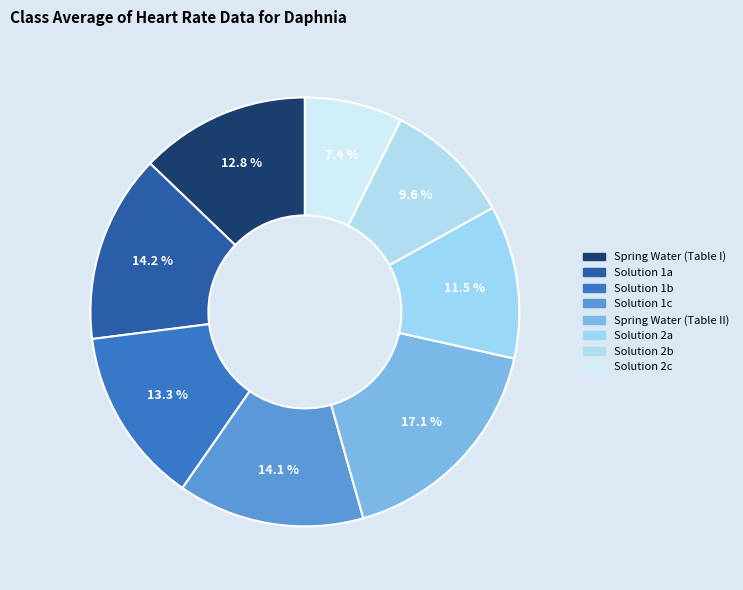

Rank the categories by value from lowest to highest.

Solution 2c, Solution 2b, Solution 2a, Spring Water (Table I), Solution 1b, Solution 1c, Solution 1a, Spring Water (Table II)